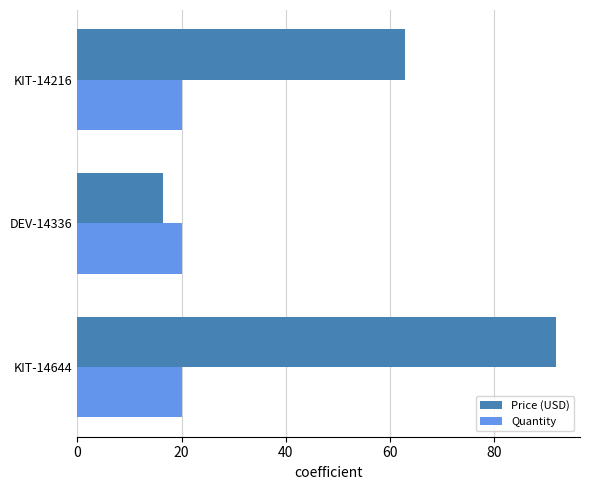

Rank the series by their maximum value, from highest to lowest.

Price (USD), Quantity